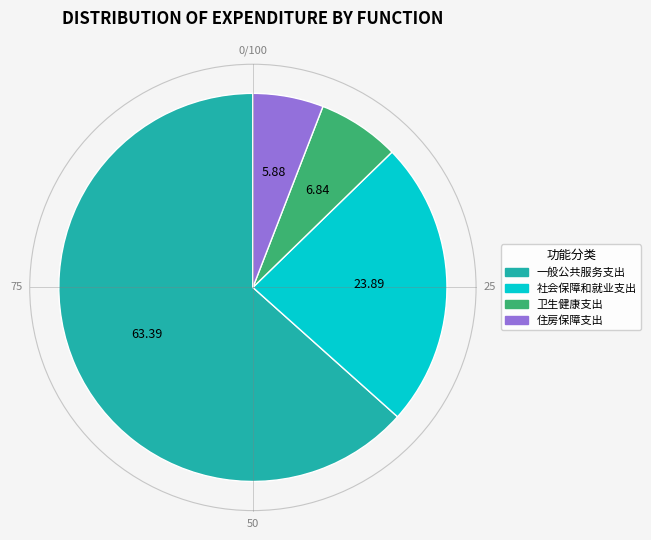

Rank the categories by value from lowest to highest.

住房保障支出, 卫生健康支出, 社会保障和就业支出, 一般公共服务支出